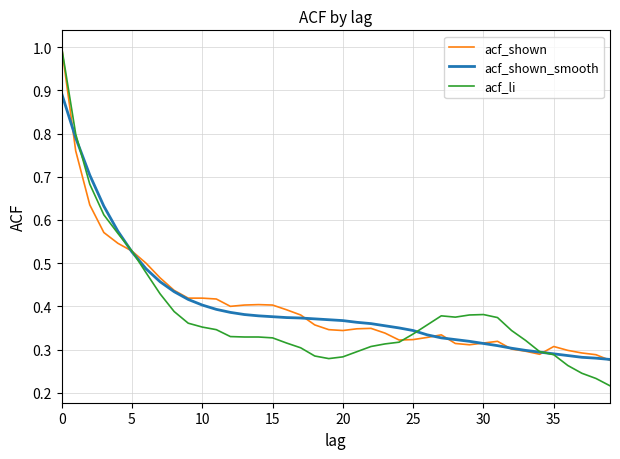

Which series has the largest range (max minus min)?

acf_li